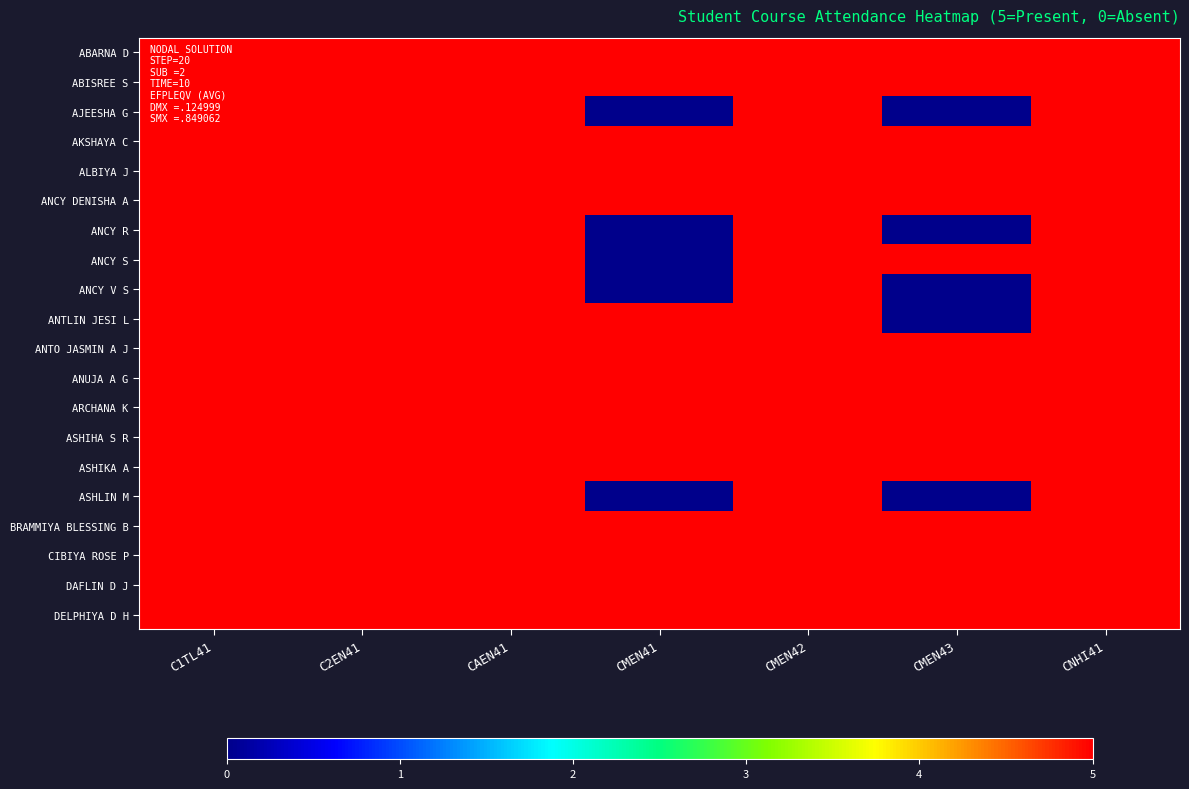

Rank the series by their maximum value, from lowest to highest.

ABARNA D, ABISREE S, AJEESHA G, AKSHAYA C, ALBIYA J, ANCY DENISHA A, ANCY R, ANCY S, ANCY V S, ANTLIN JESI L, ANTO JASMIN A J, ANUJA A G, ARCHANA K, ASHIHA S R, ASHIKA A, ASHLIN M, BRAMMIYA BLESSING B, CIBIYA ROSE P, DAFLIN D J, DELPHIYA D H